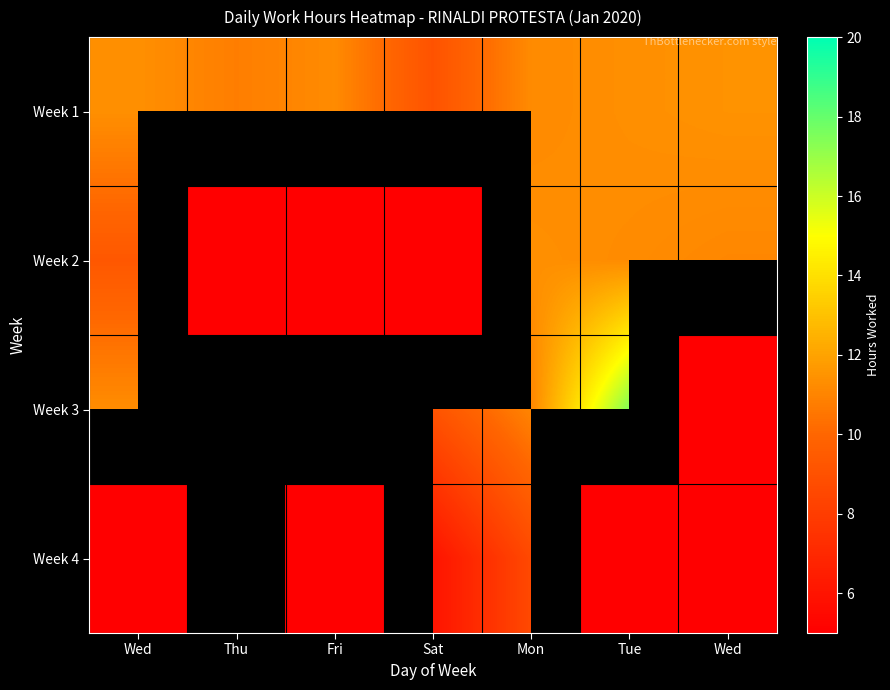

What is the approximate value of Week 2 at Wed?

9.3